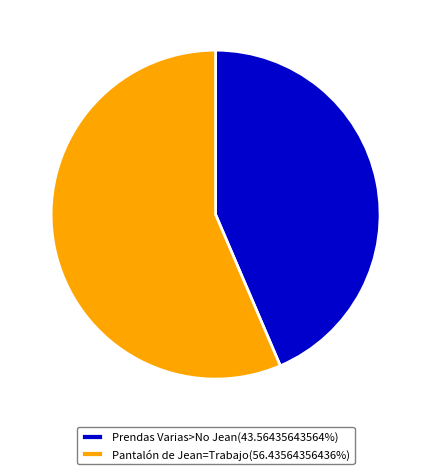

What is the ratio of the value at Prendas Varias>No Jean(43.56435643564%) to the value at Pantalón de Jean=Trabajo(56.43564356436%)?

0.8